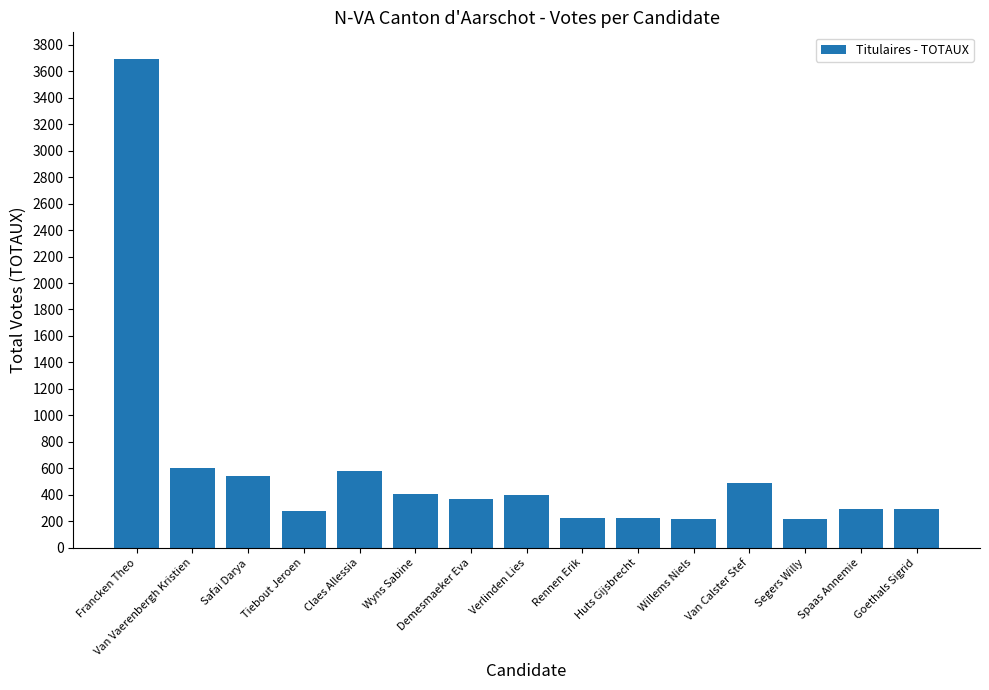

Approximately how many times larger is the value at Willems Niels compared to Claes Allessia?

0.4